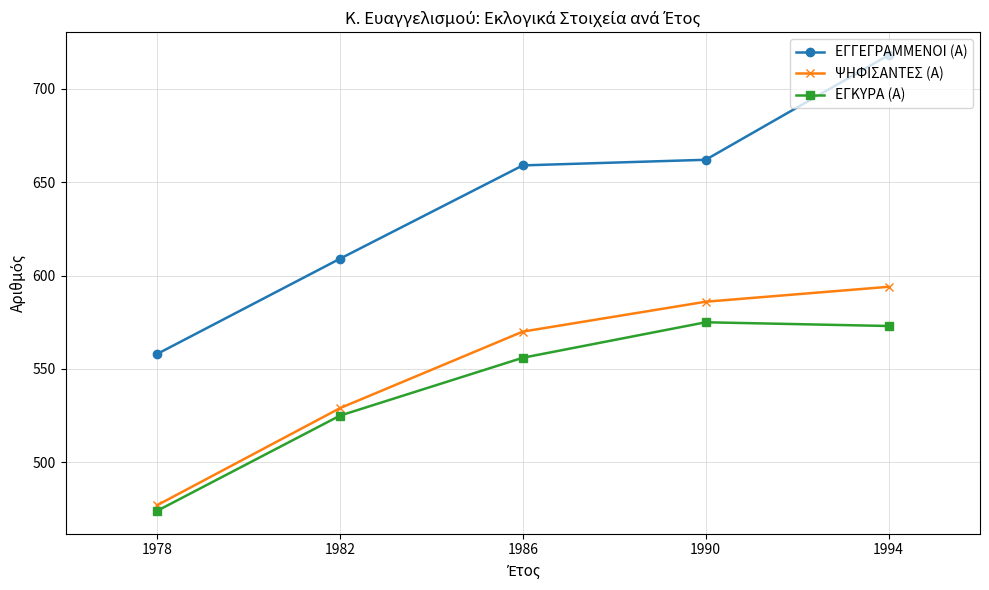

At which category is the sum across all series the highest?

1994